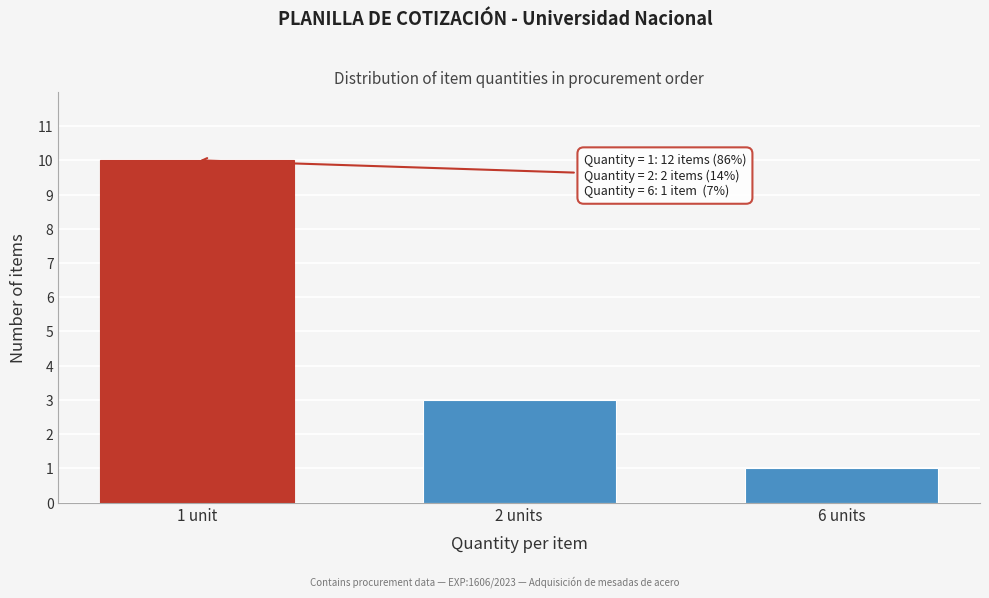

Reading right to left, extract all data points from this chart.

6 units=1	2 units=3	1 unit=10